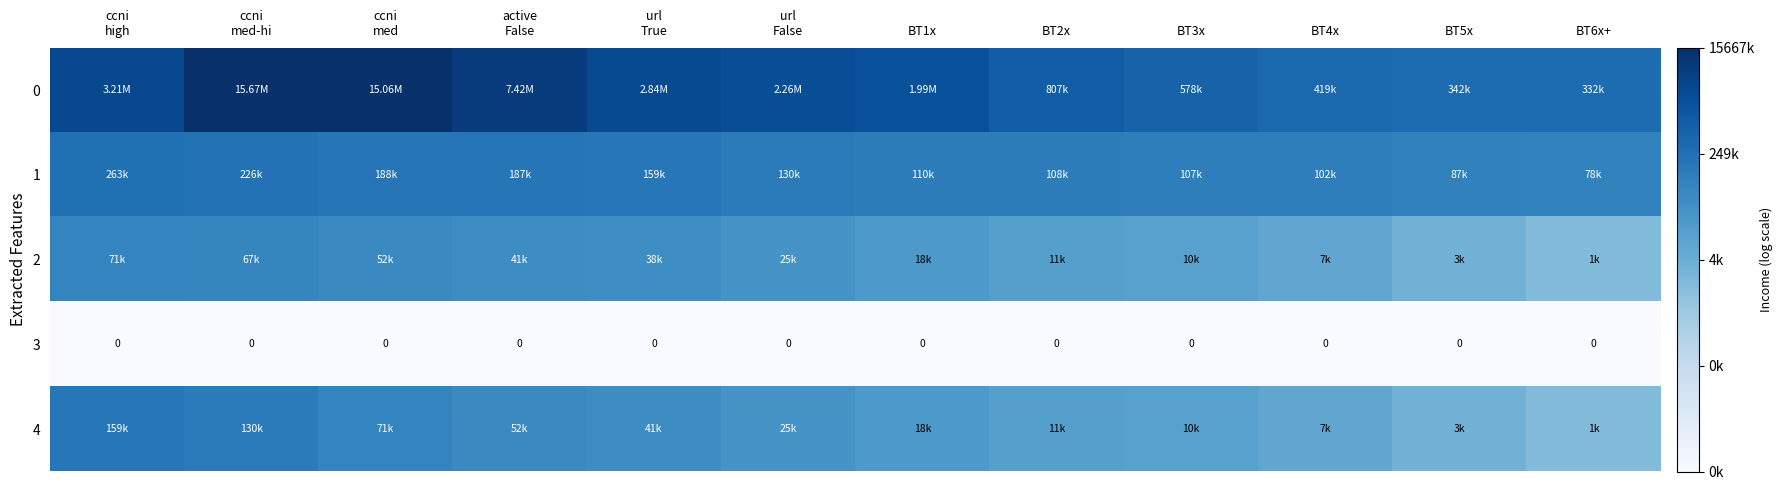

The value of 0 at BT5x is 20.9. True or false?

False